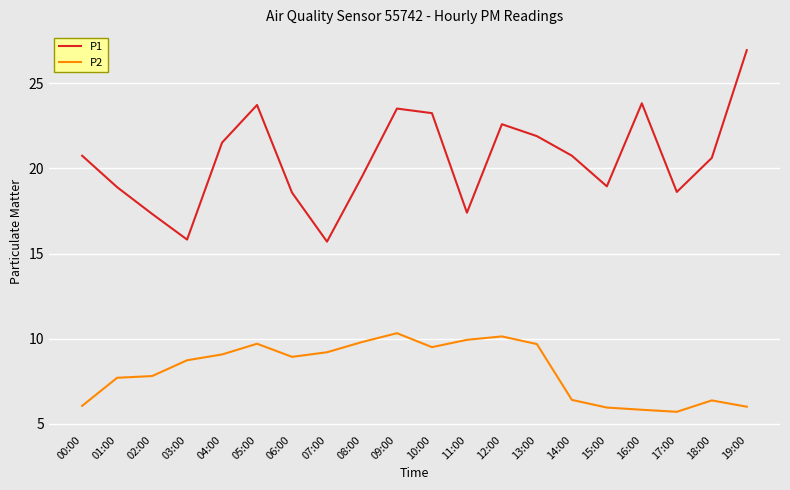

True or false: P2 and P1 cross at least once.

False